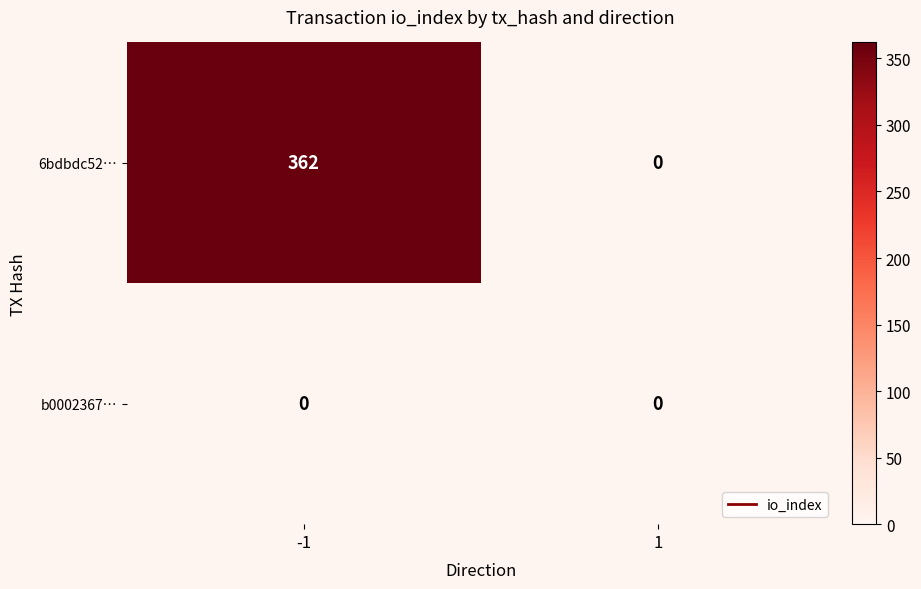

What is the maximum value shown in the chart?

362